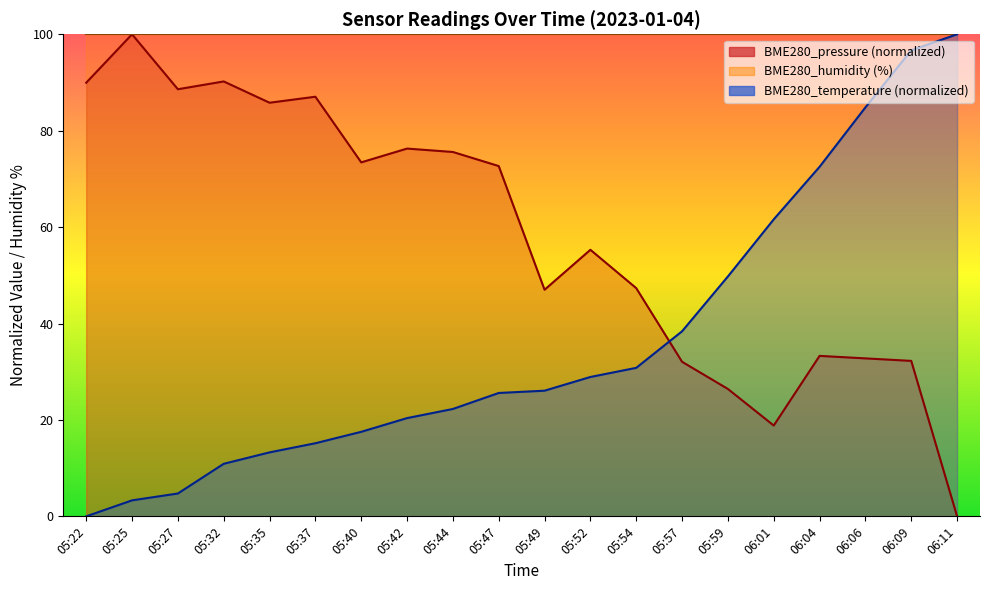

Which series changed the most between 05:25 and 05:35?

BME280_pressure